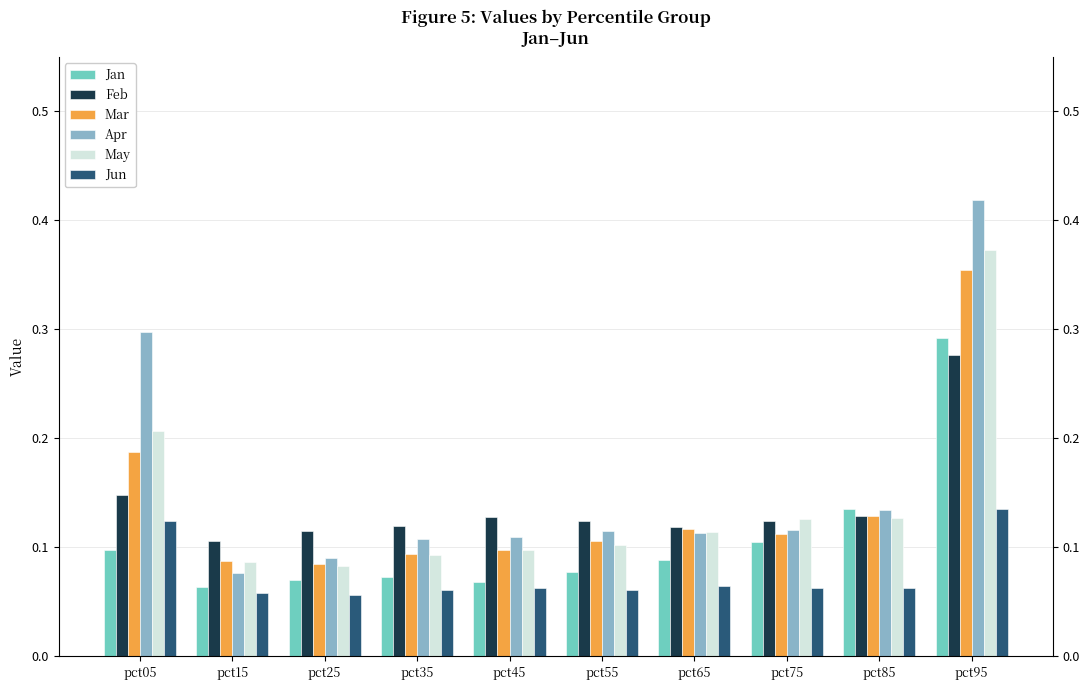

Reading left to right, extract all data points from this chart.

Jan: pct05=0.1	pct15=0.1	pct25=0.1	pct35=0.1	pct45=0.1	pct55=0.1	pct65=0.1	pct75=0.1	pct85=0.1	pct95=0.3
Feb: pct05=0.1	pct15=0.1	pct25=0.1	pct35=0.1	pct45=0.1	pct55=0.1	pct65=0.1	pct75=0.1	pct85=0.1	pct95=0.3
Mar: pct05=0.2	pct15=0.1	pct25=0.1	pct35=0.1	pct45=0.1	pct55=0.1	pct65=0.1	pct75=0.1	pct85=0.1	pct95=0.4
Apr: pct05=0.3	pct15=0.1	pct25=0.1	pct35=0.1	pct45=0.1	pct55=0.1	pct65=0.1	pct75=0.1	pct85=0.1	pct95=0.4
May: pct05=0.2	pct15=0.1	pct25=0.1	pct35=0.1	pct45=0.1	pct55=0.1	pct65=0.1	pct75=0.1	pct85=0.1	pct95=0.4
Jun: pct05=0.1	pct15=0.1	pct25=0.1	pct35=0.1	pct45=0.1	pct55=0.1	pct65=0.1	pct75=0.1	pct85=0.1	pct95=0.1